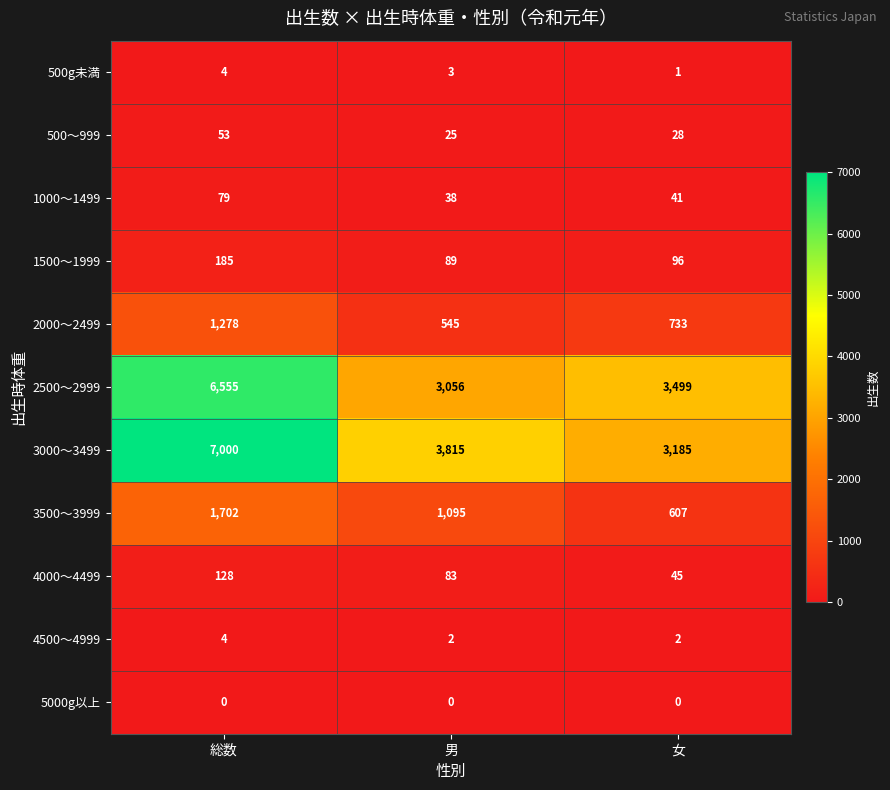

At 女, list the series in order from smallest to largest.

5000g以上, 500g未満, 4500～4999, 500～999, 1000～1499, 4000～4499, 1500～1999, 3500～3999, 2000～2499, 3000～3499, 2500～2999